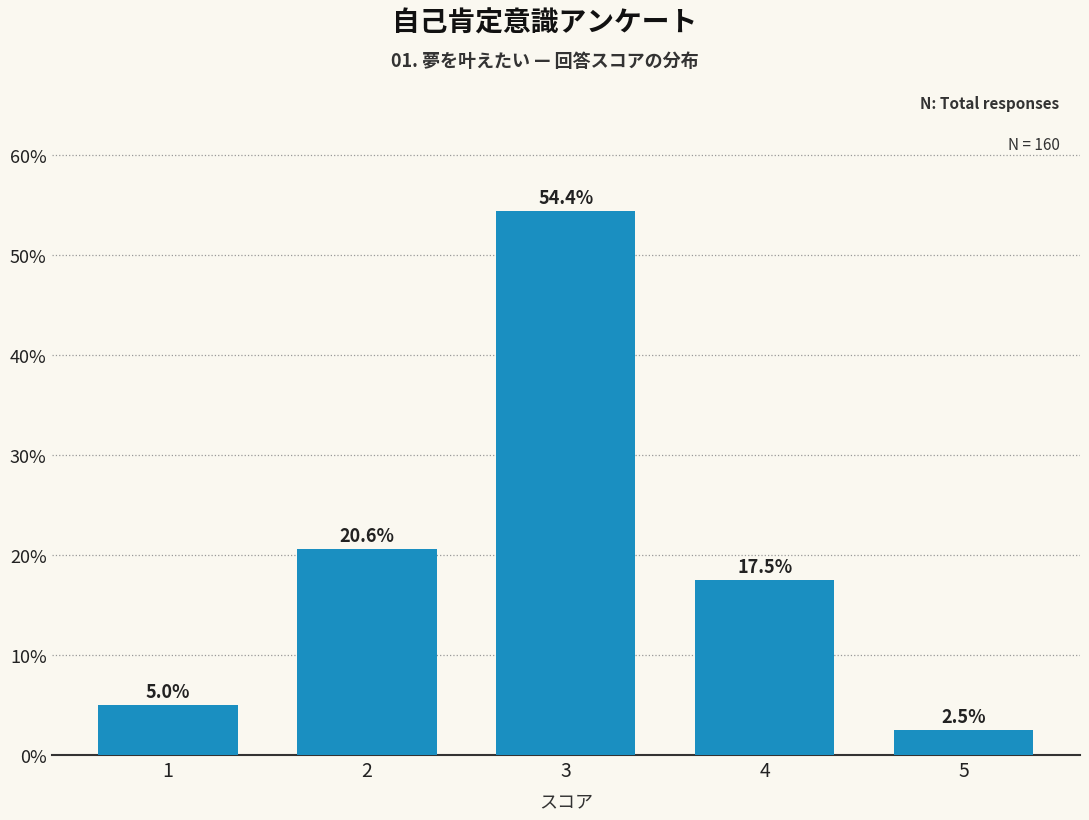

Reading left to right, list all the values displayed in this chart.

1=5.0	2=20.6	3=54.4	4=17.5	5=2.5